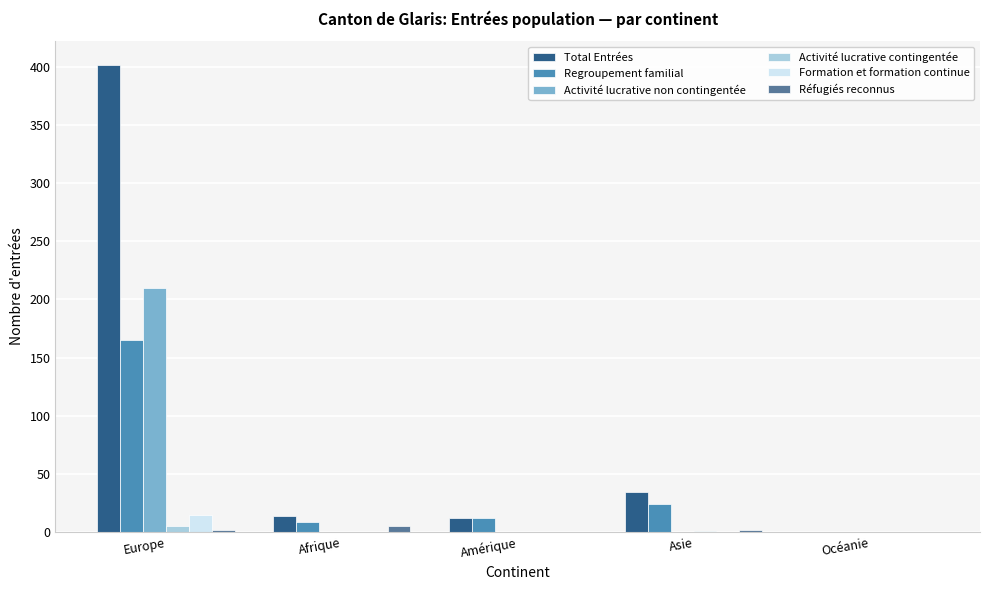

Which series has the largest total across all categories?

Total Entrées